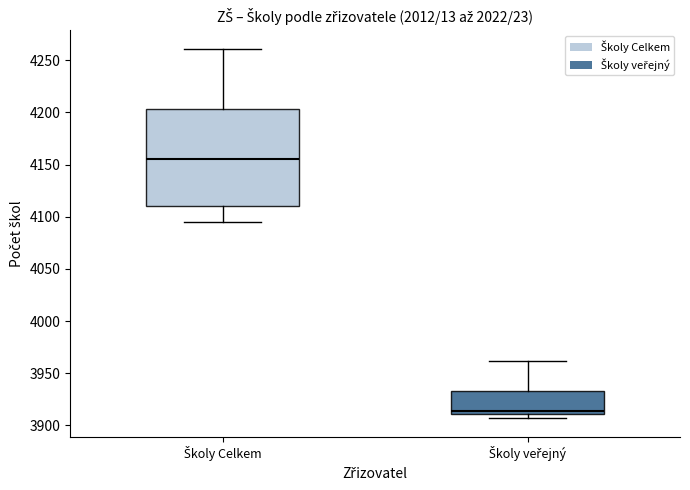

Which box has the highest median line?

Školy Celkem